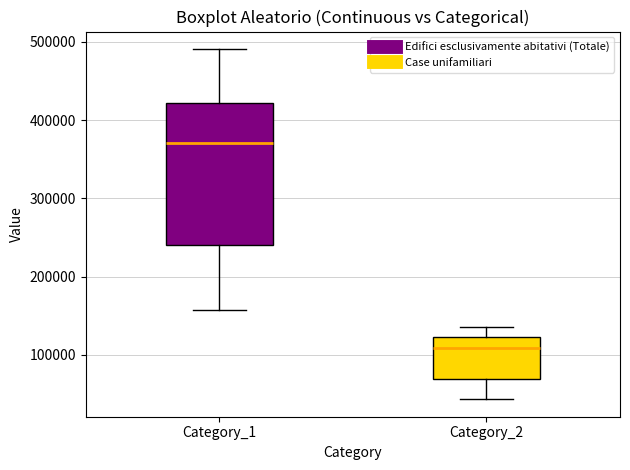

Reading left to right, transcribe this box plot: for each box, give where its median line is, the range the box spans, and where its two whiskers end, as read against the y-axis. The values are not printed on the chart, so give them approximately, as read against the axis.

Category_1: median 370000, box 240000 to 420000, whiskers 160000 to 490000
Category_2: median 110000, box 70000 to 120000, whiskers 40000 to 140000